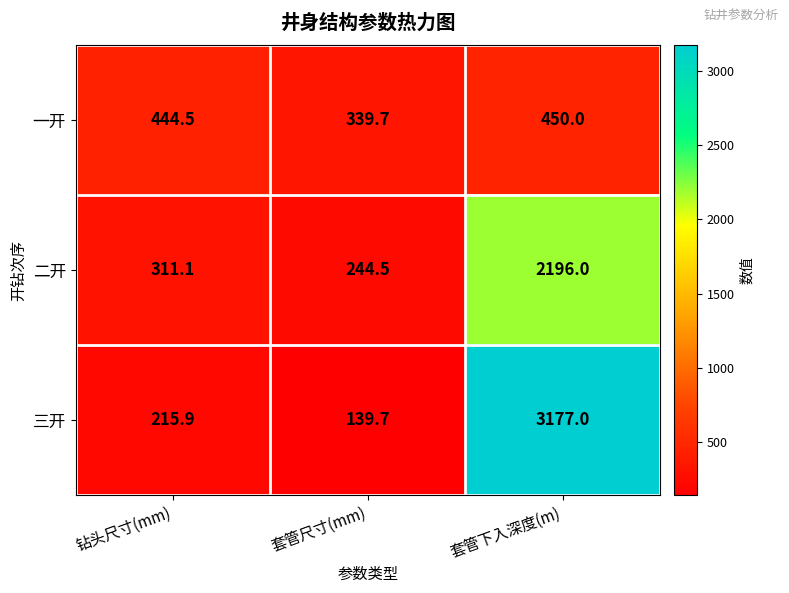

Reading left to right, what are all the values shown in this chart?

一开: 444.5	339.7	450.0
二开: 311.1	244.5	2196.0
三开: 215.9	139.7	3177.0